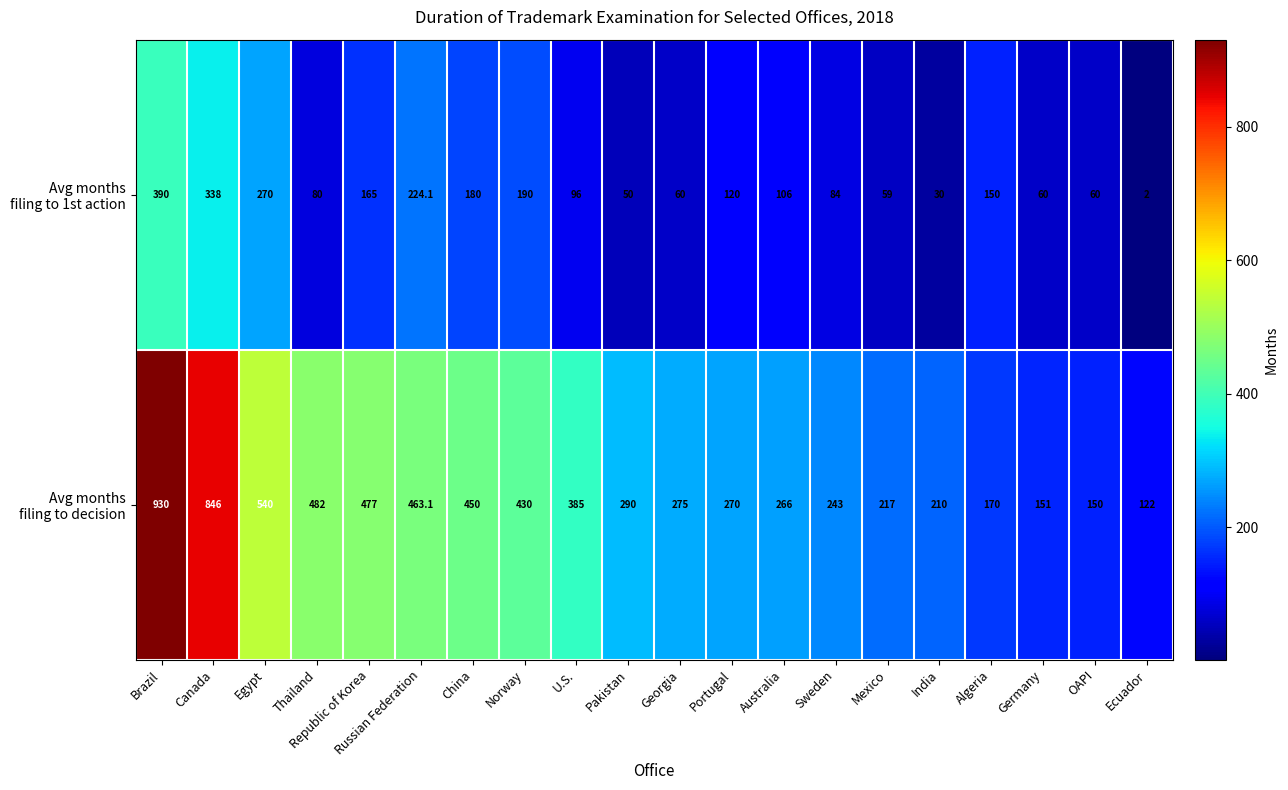

At how many categories does at least one series exceed 90?

20